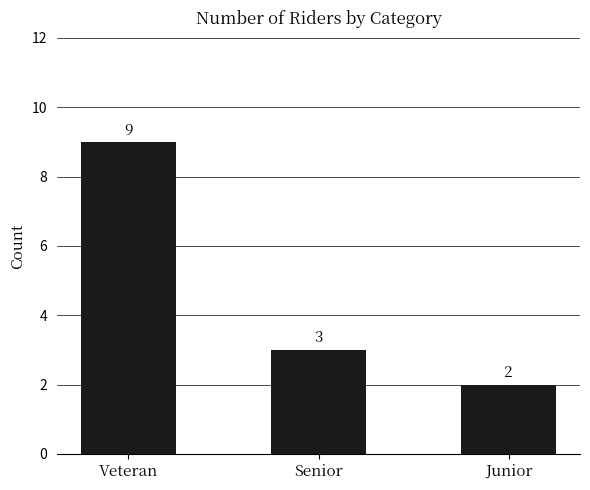

Where is the data nearest to the value 5?

Senior